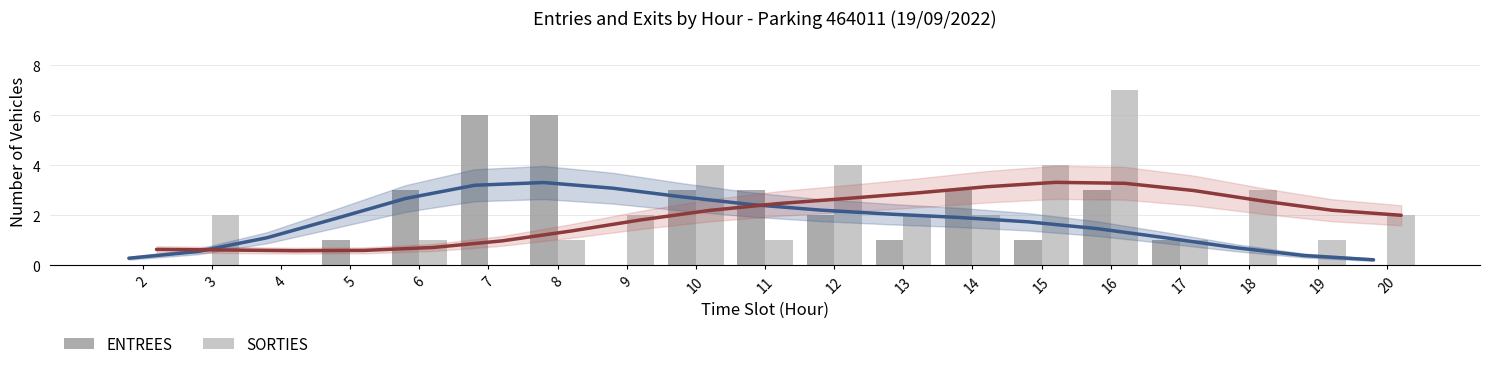

What are all the series names shown in the legend?

ENTREES, SORTIES